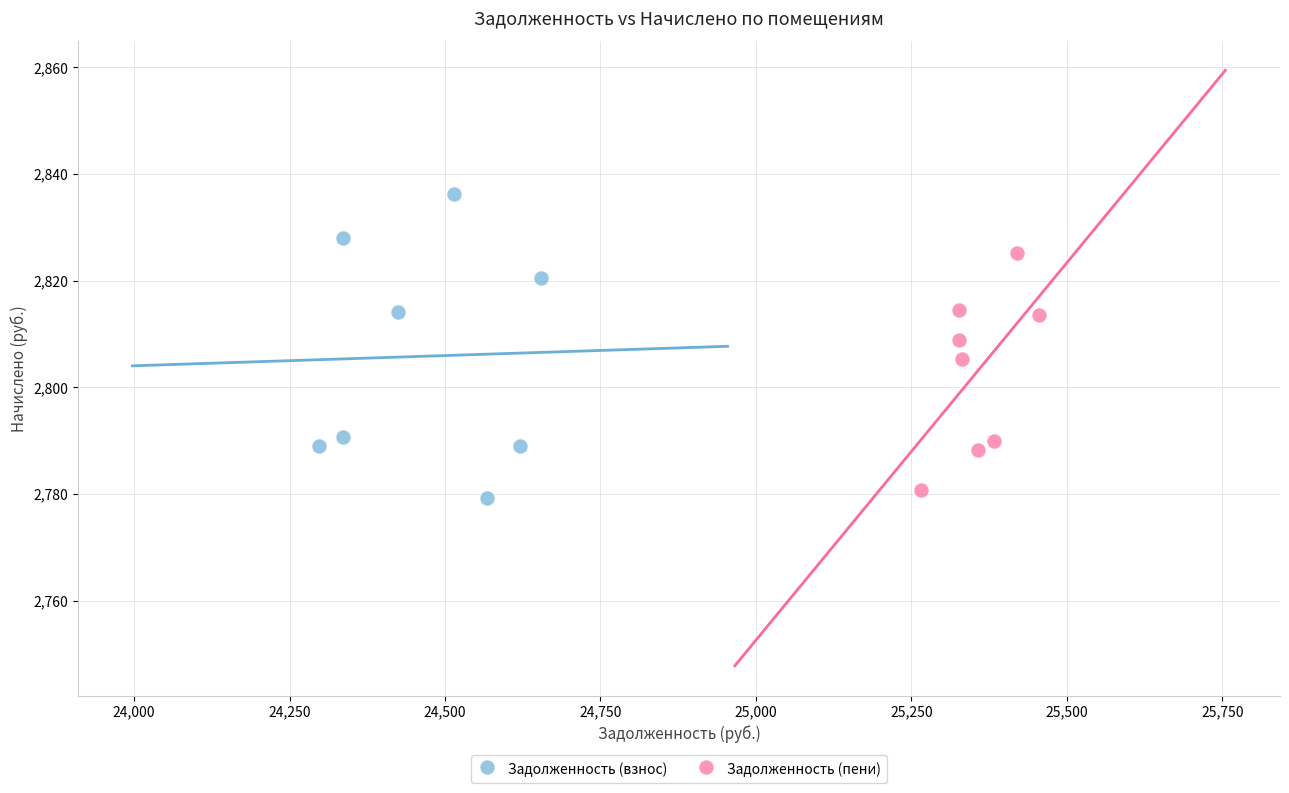

Which series reaches the minimum Y coordinate?

Задолженность (взнос)